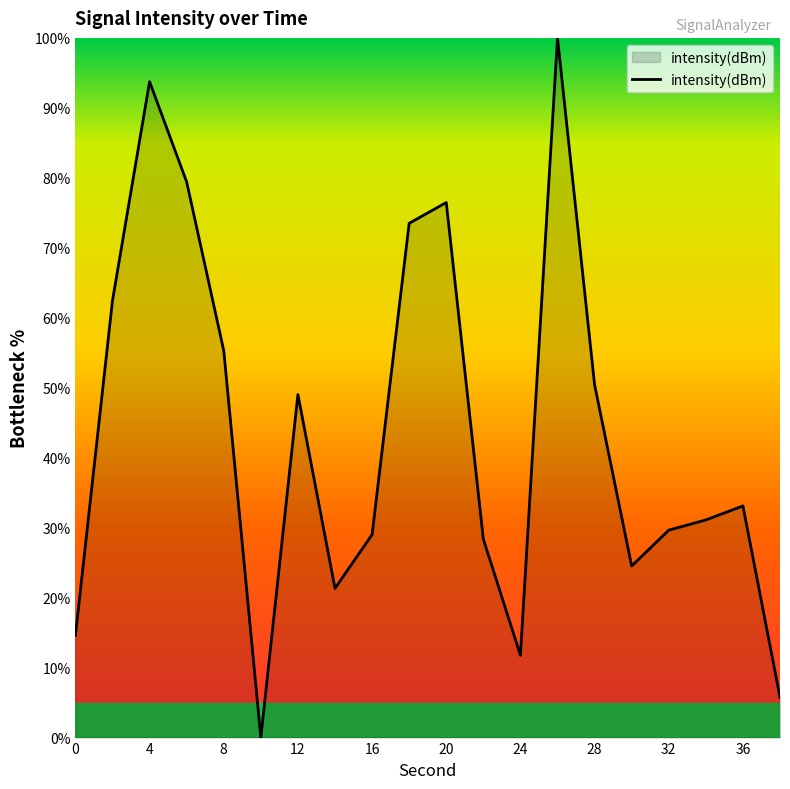

What is the difference between the maximum and minimum values?

100.0